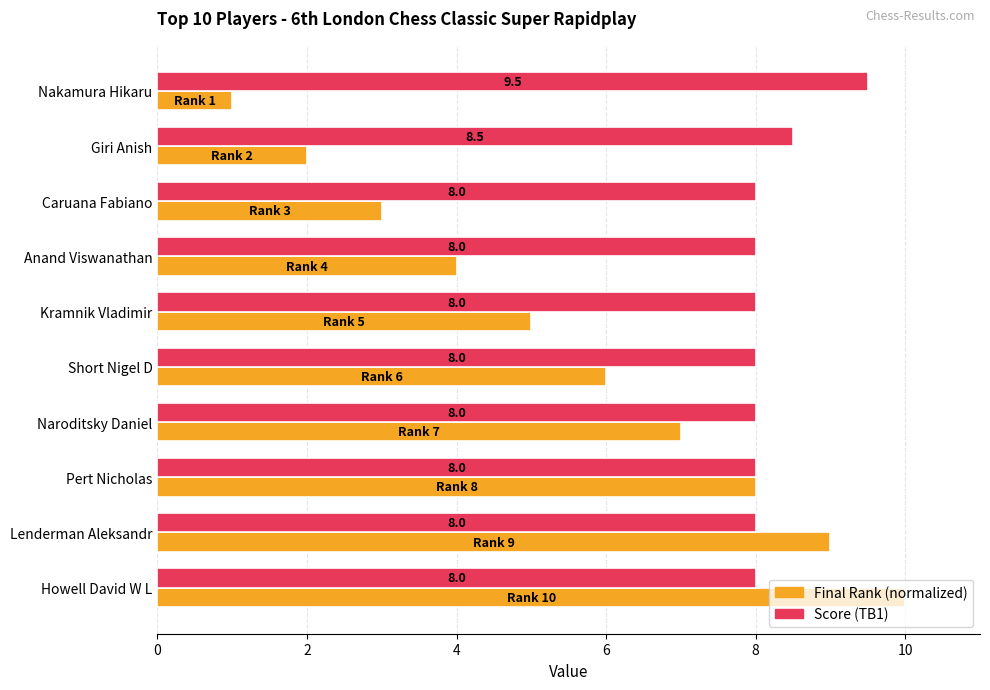

What is the difference between the highest and lowest values at Naroditsky Daniel?

1.0